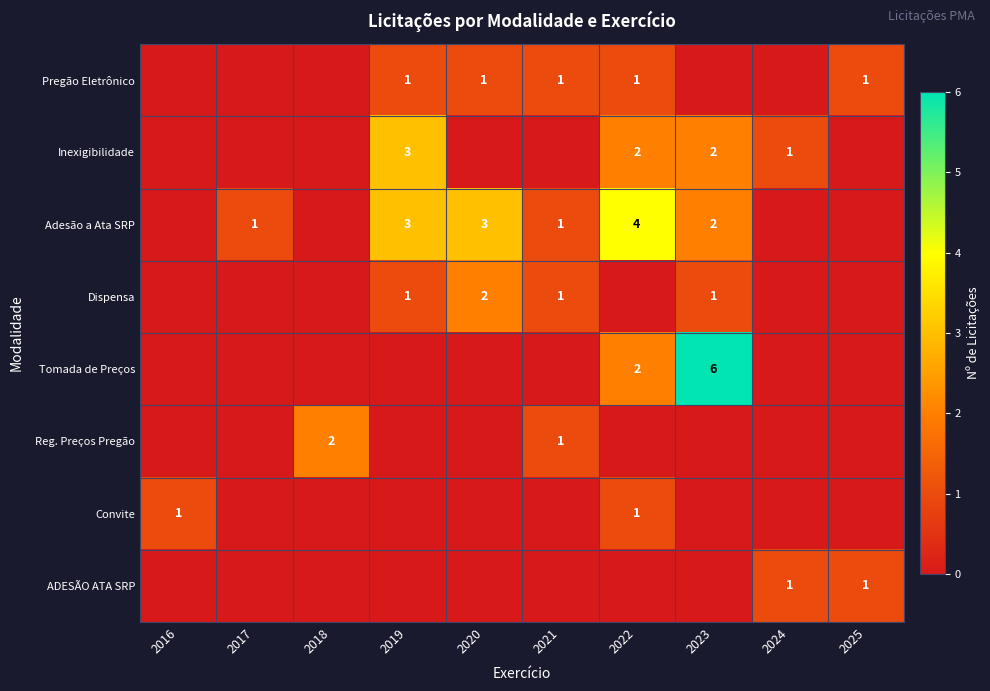

What is the highest value of the Adesão a Ata SRP series?

4